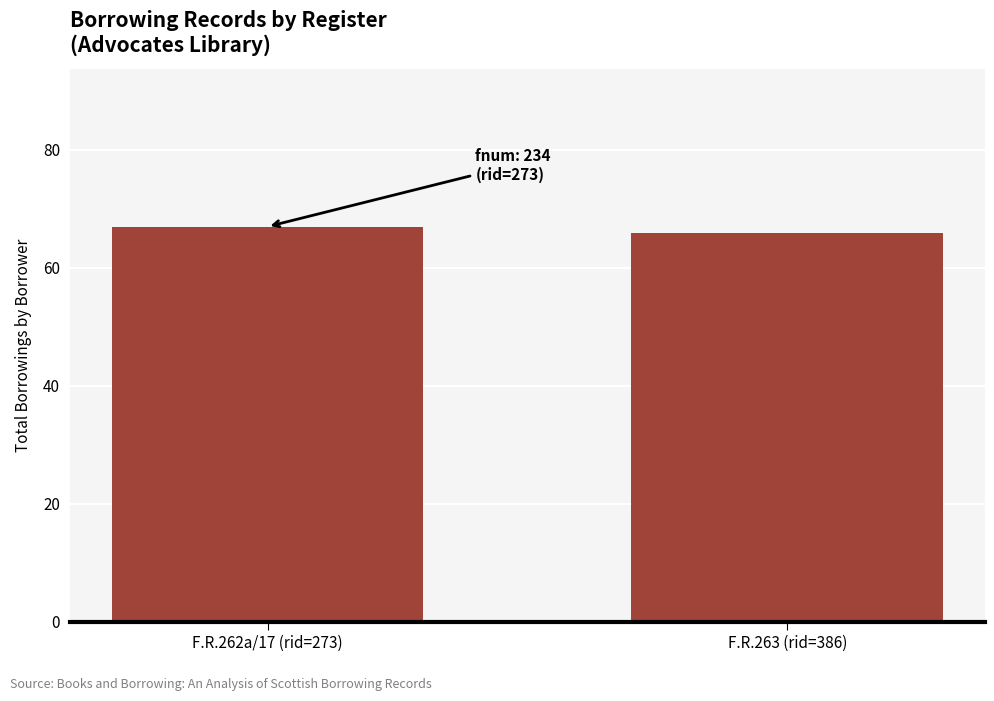

What is the maximum value shown in the chart?

67